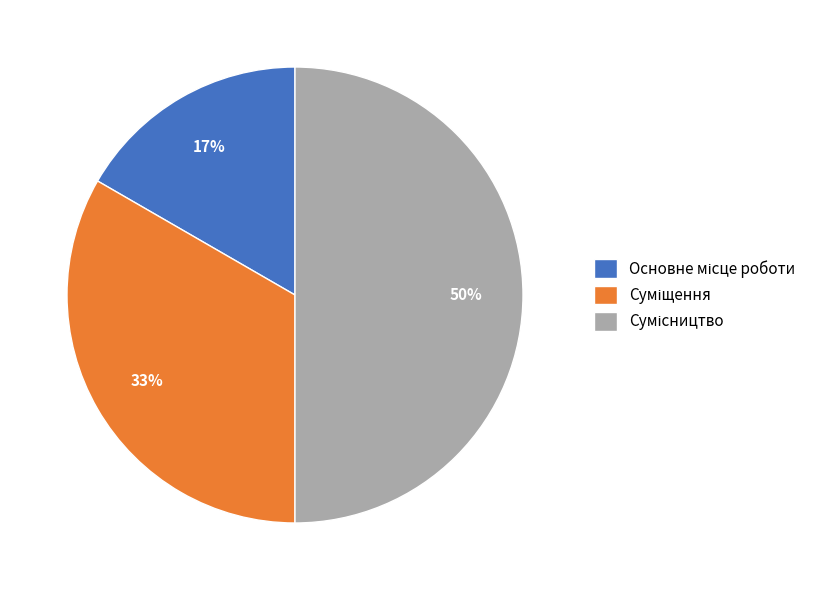

To the nearest percent, what is the average slice percentage?

33%